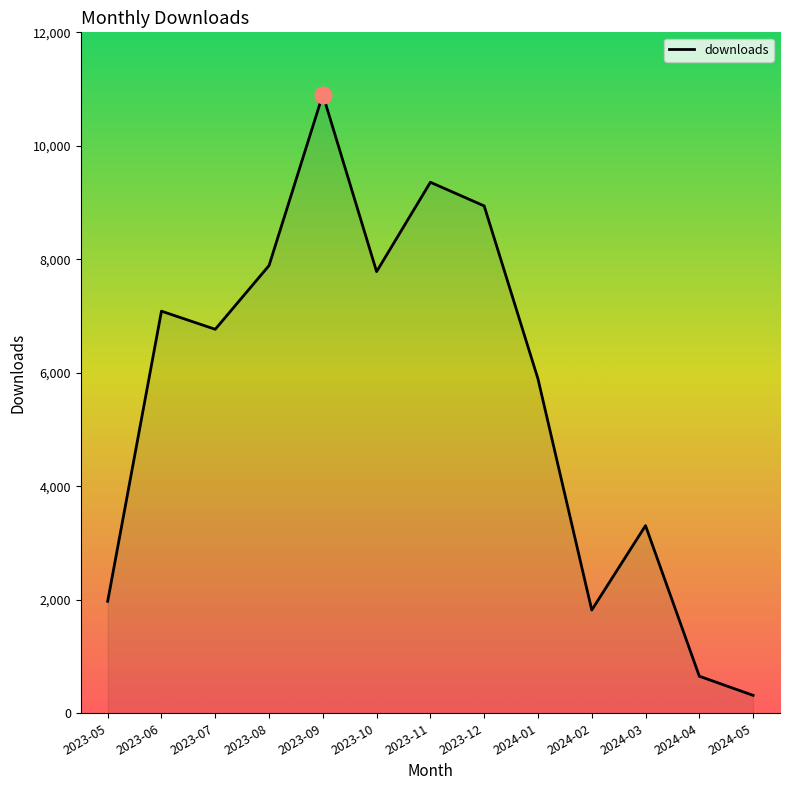

Between 2024-05 and 2023-08, which is larger?

2023-08